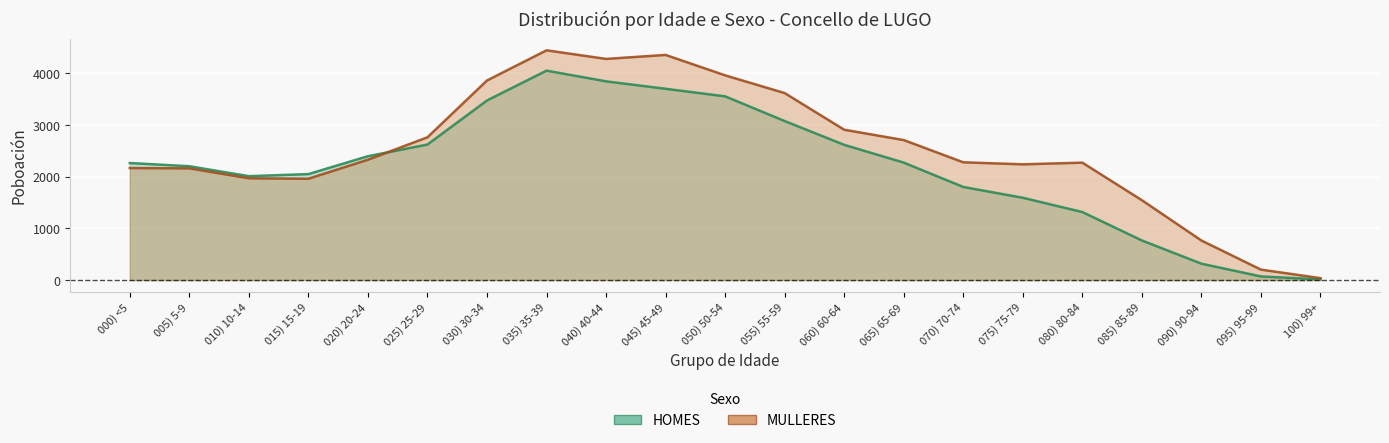

Which series has the widest spread of values?

MULLERES